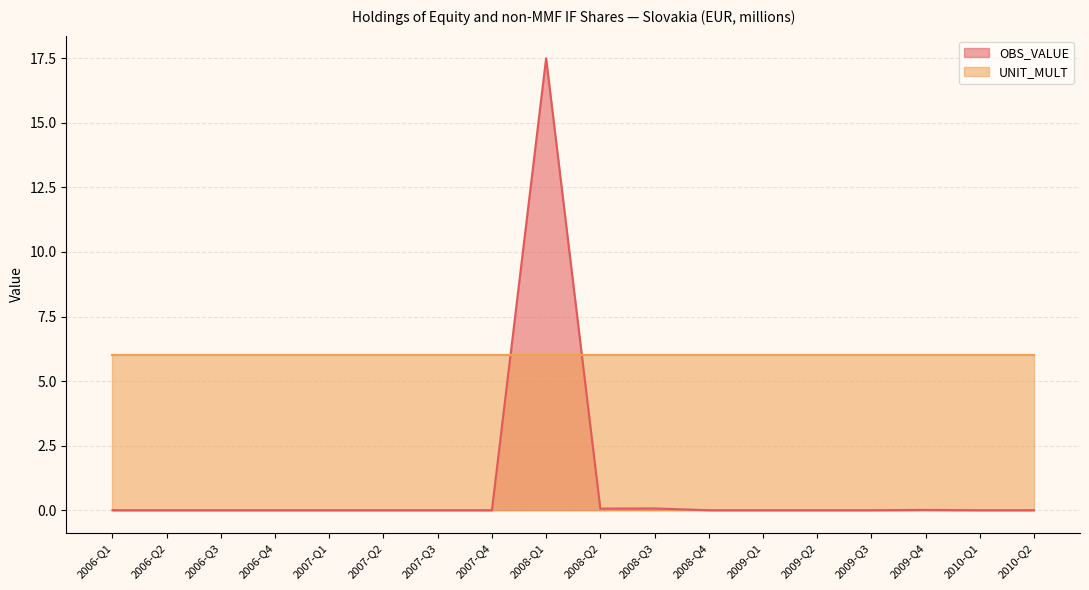

Which label corresponds to the smallest value in the chart?

2006-Q1